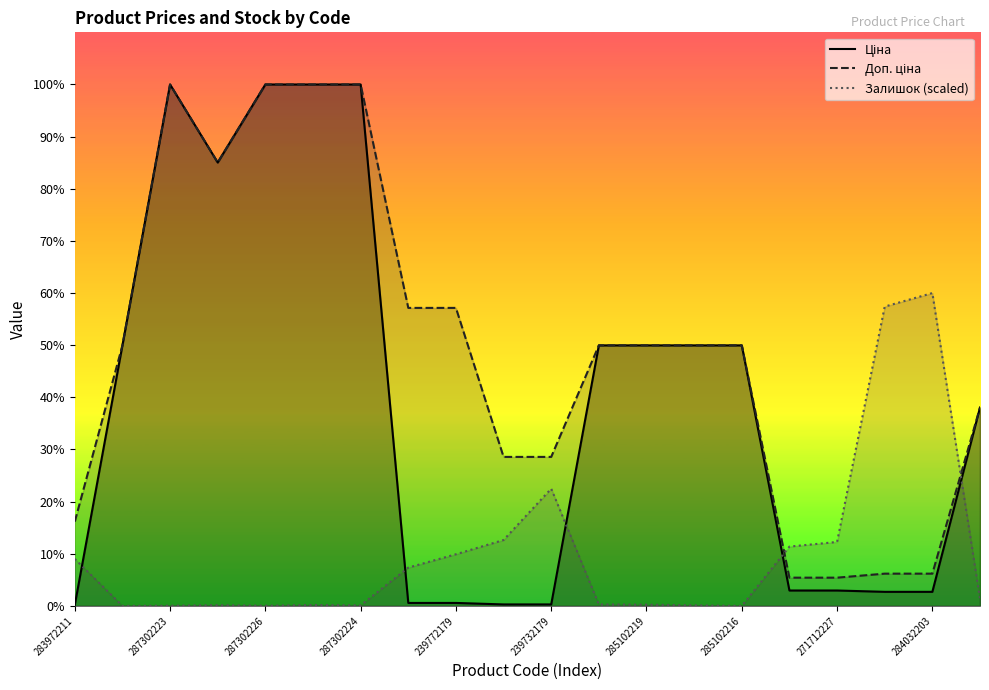

How many intersections are there between Залишок (scaled) and Доп. ціна?

2